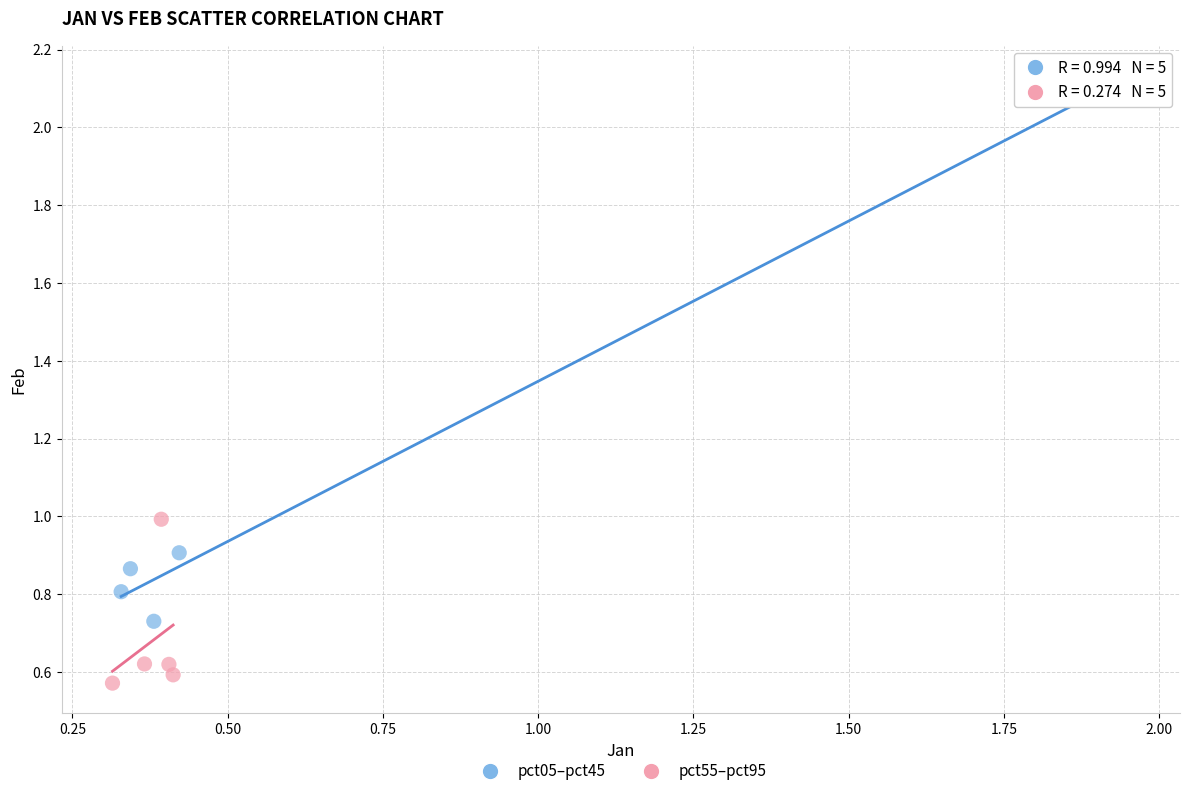

Which series contains the lowest Y value?

pct55–pct95